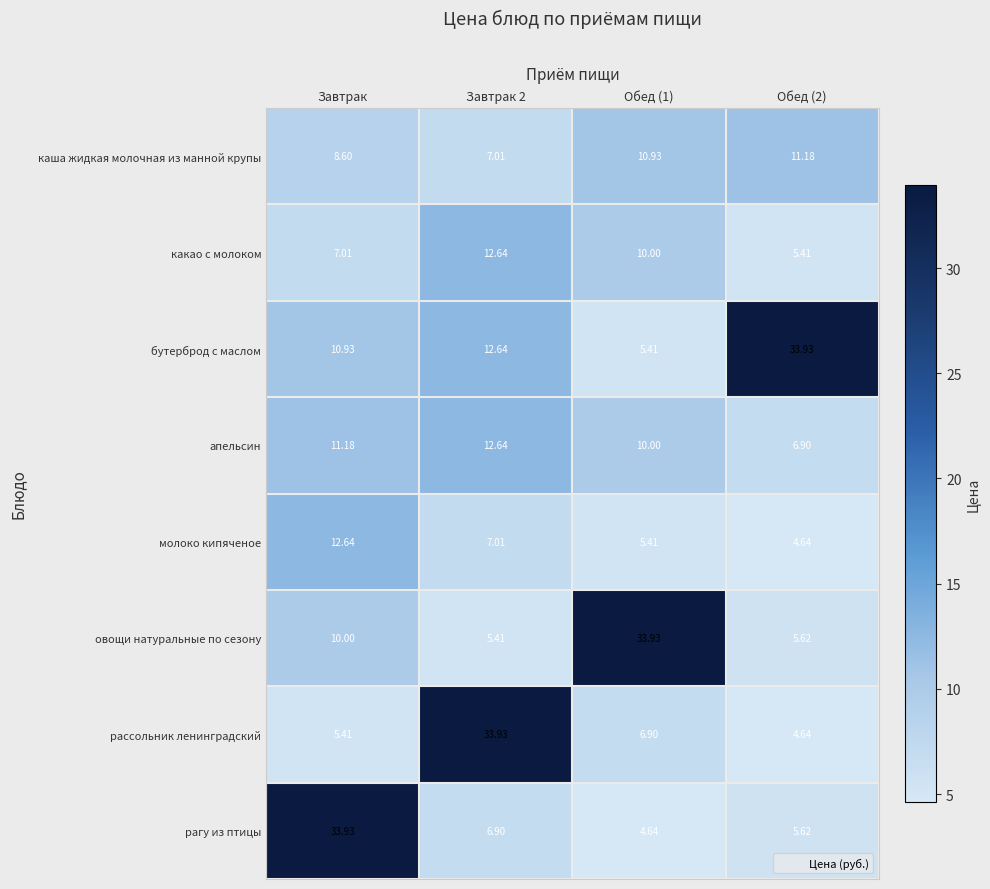

Where is овощи натуральные по сезону nearest to the value 19?

Завтрак